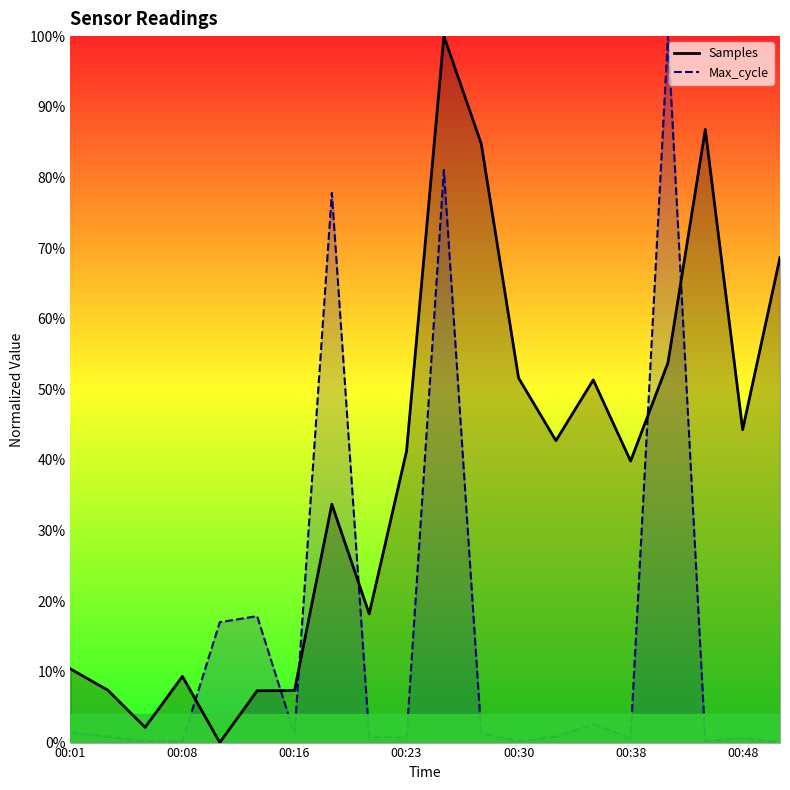

At how many categories does at least one series exceed 0?

20